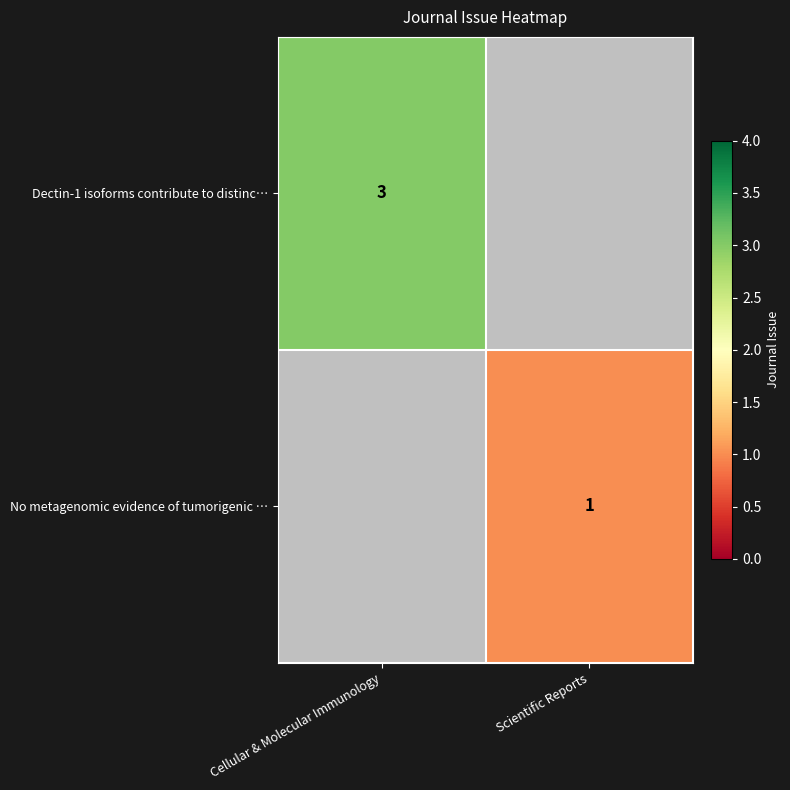

True or false: No metagenomic evidence of tumorigenic … has a value of 0 at Scientific Reports.

False